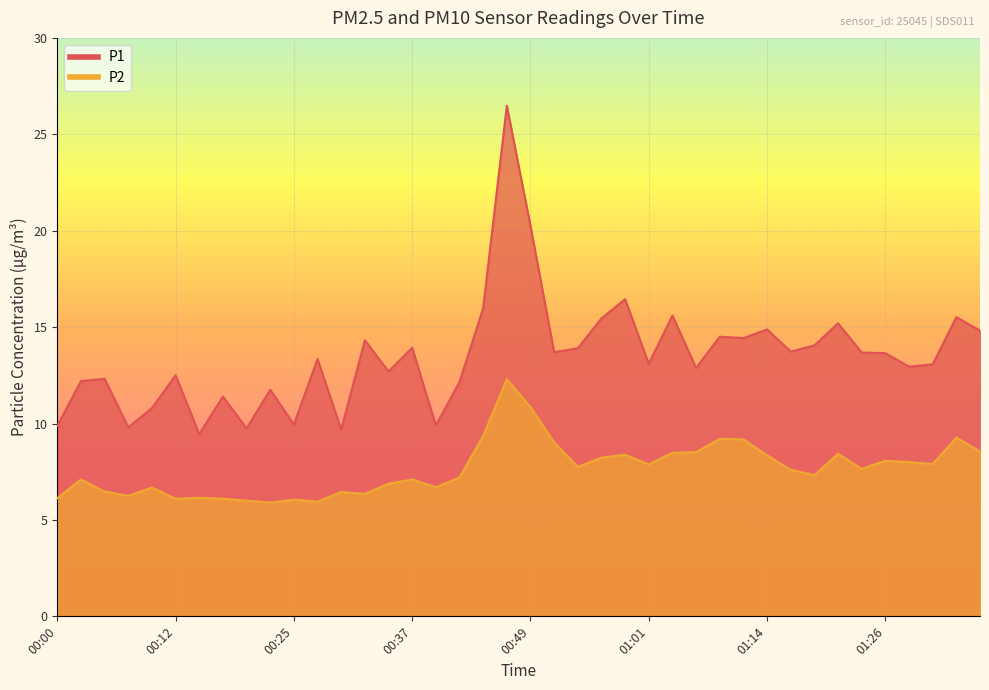

What is the difference between the maximum and second lowest values in the P2 series?

6.4